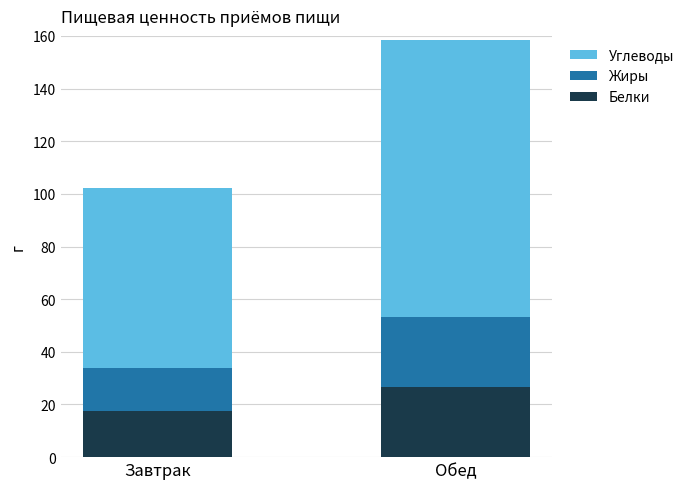

Reading left to right, what are the values for Белки?

Завтрак=17.3	Обед=26.7